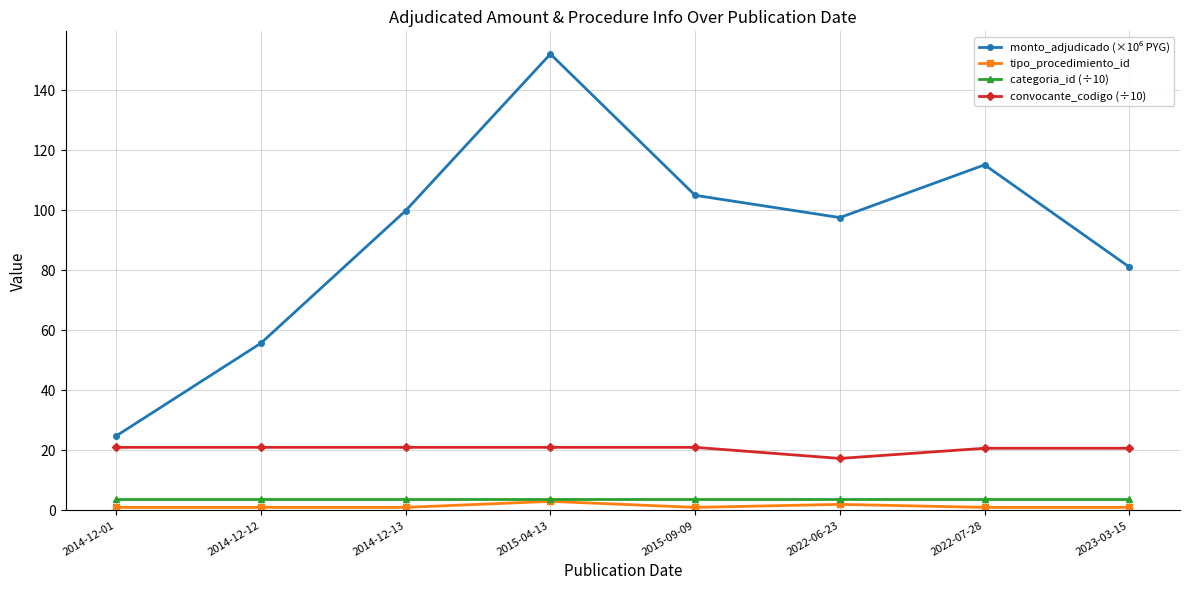

True or false: categoria_id (÷10) and convocante_codigo (÷10) cross at least once.

False